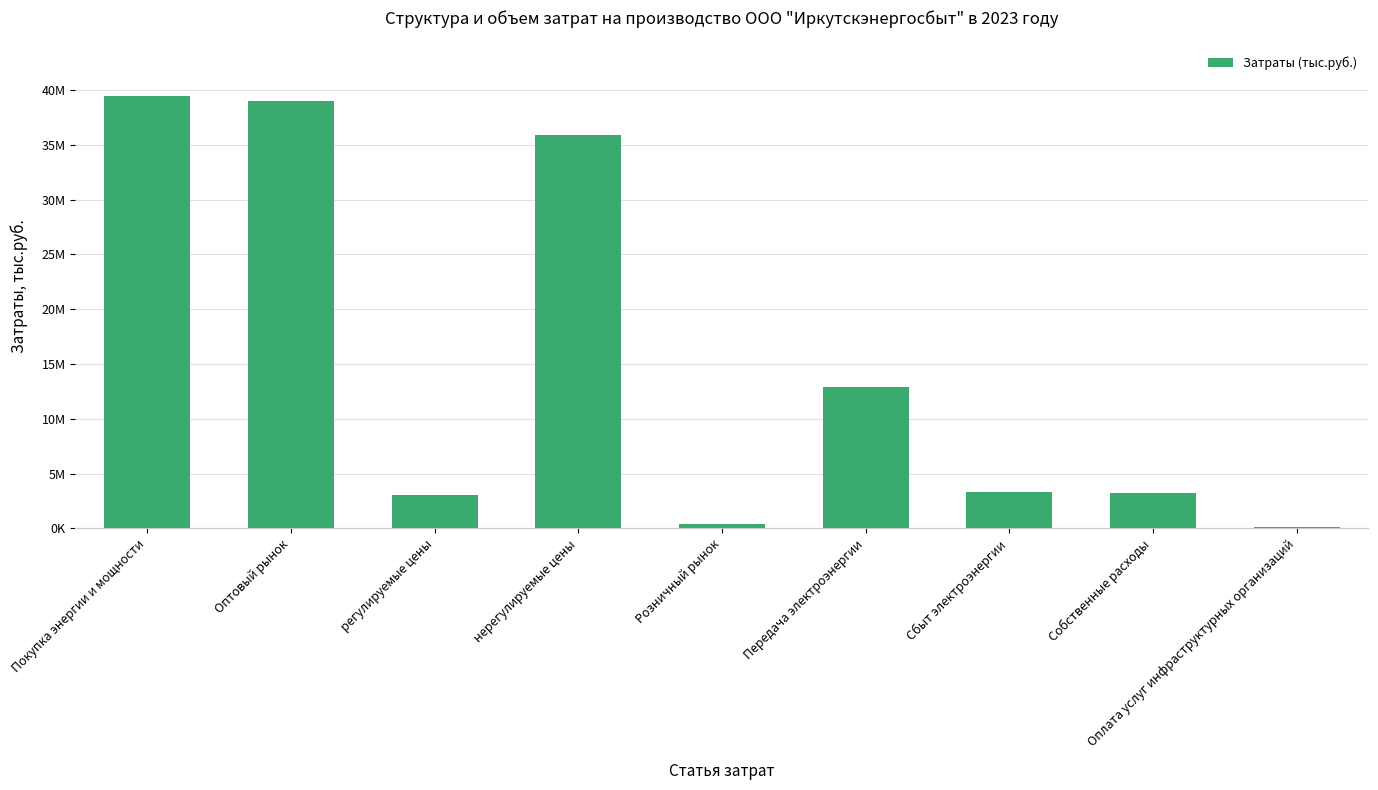

Reading right to left, extract all data points from this chart.

104962.4	3179846.6	3284809.0	12940778.9	435469.5	35940031.7	3044598.8	38984630.5	39420100.0